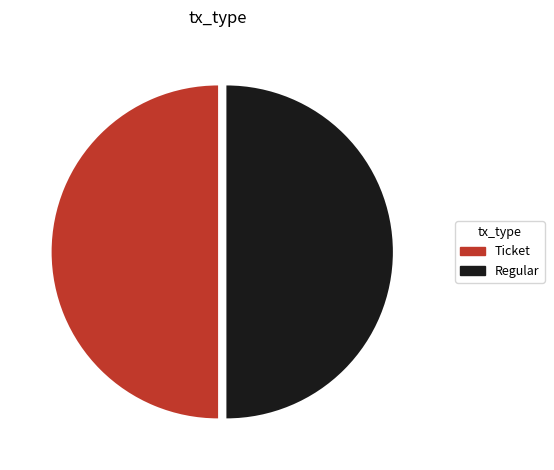

Combined, do Regular and Ticket account for over 50%?

Yes